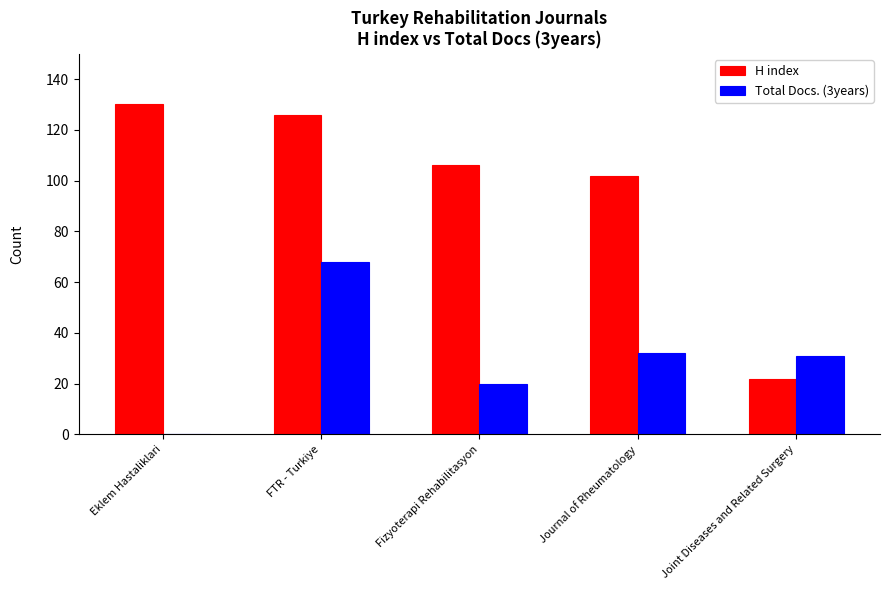

Which category has the highest value in the H index series?

Eklem Hastaliklari